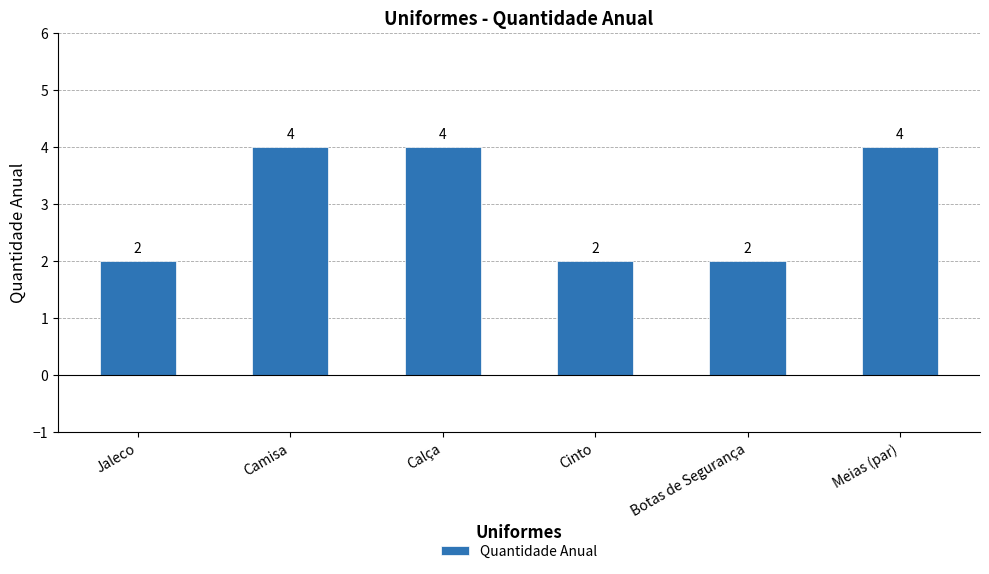

Count the values in the range 2 to 4.

6